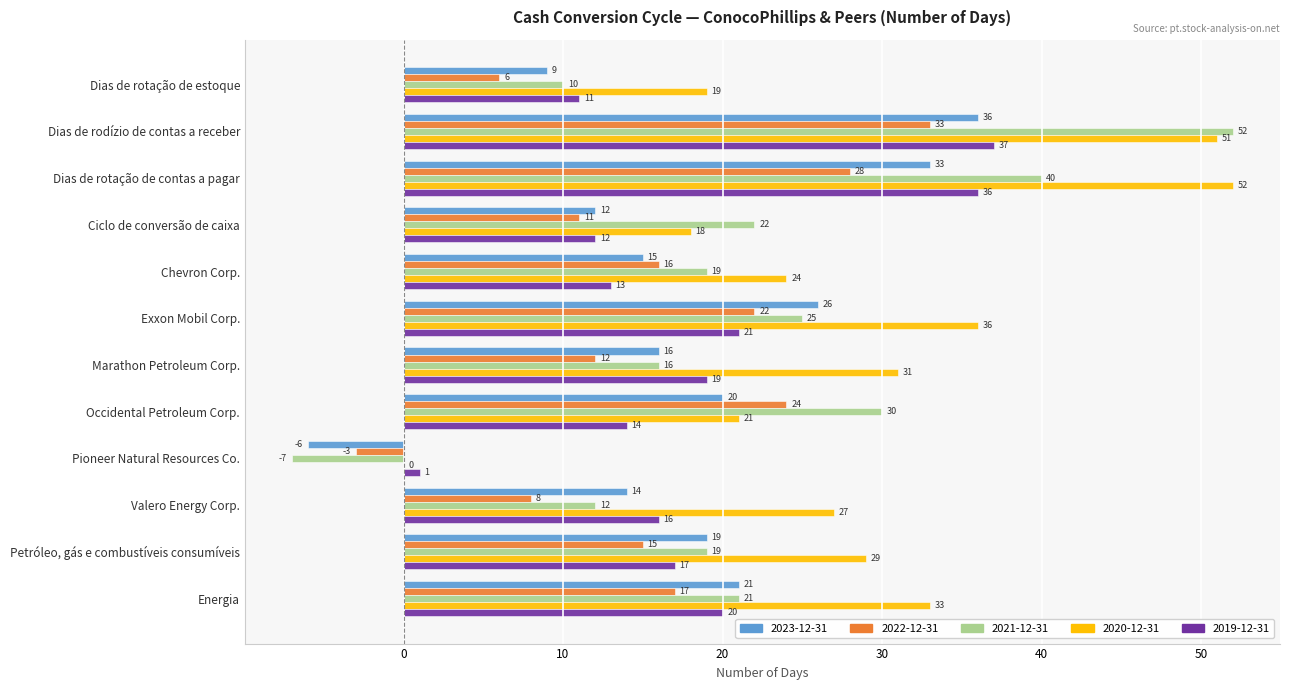

The 2020-12-31 series shows 37 at Occidental Petroleum Corp.. True or false?

False